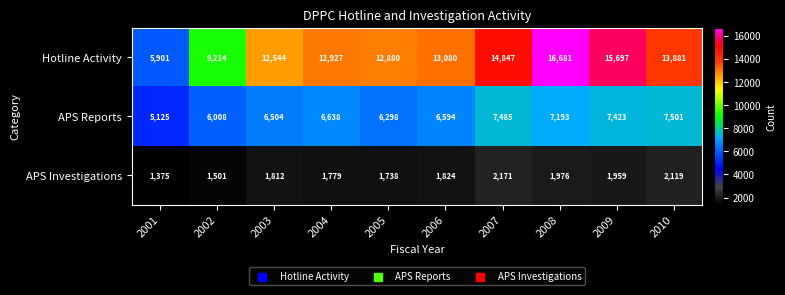

How many data points in Hotline Activity are less than 13080?

5